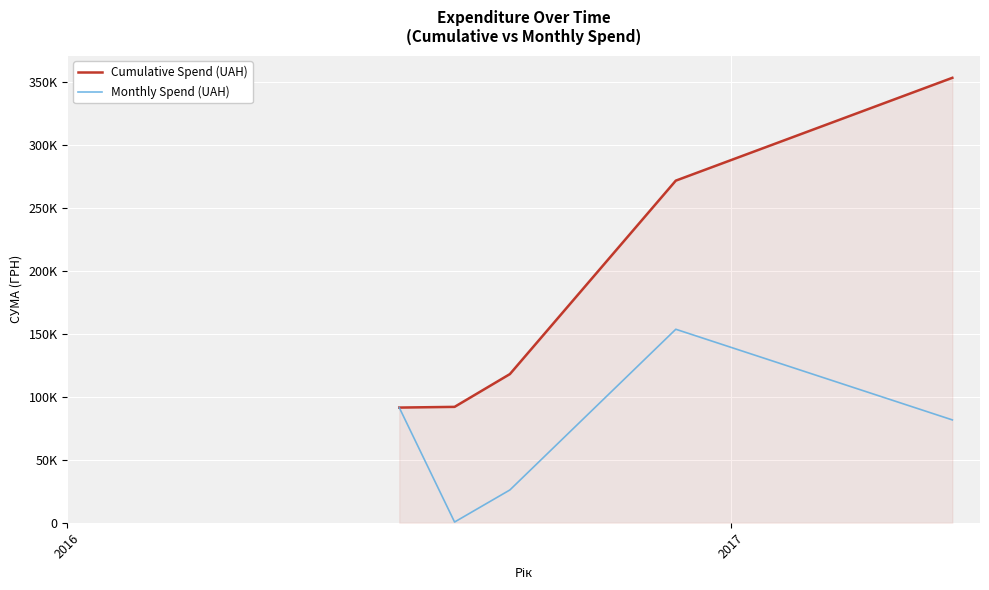

Is this an area chart (filled region under the line)?

Yes